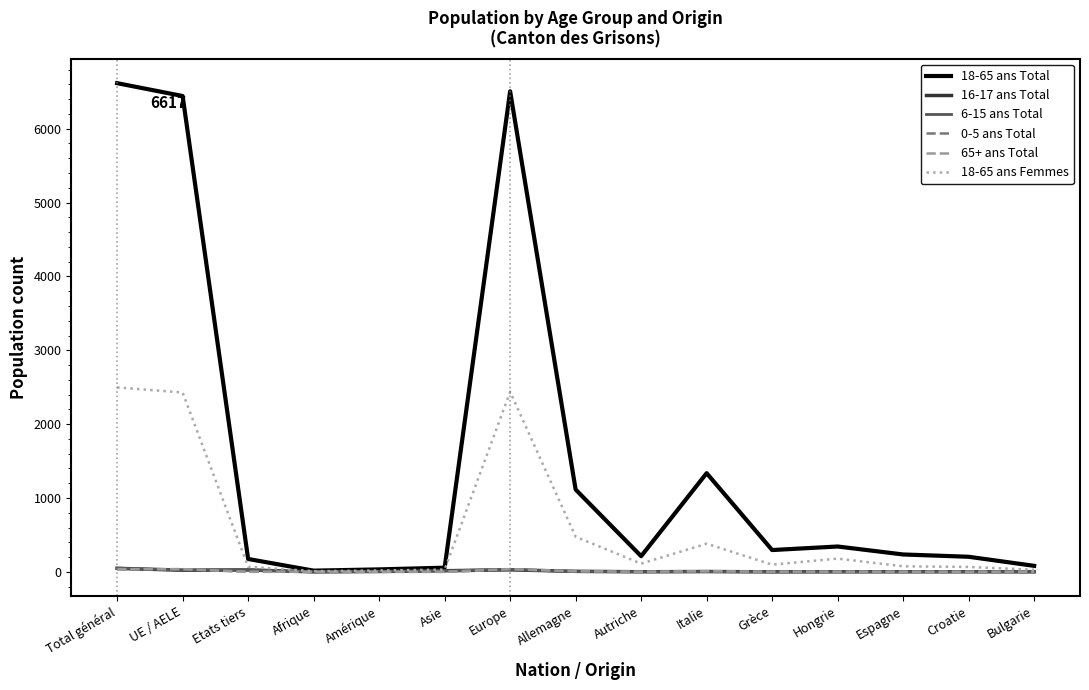

Is the value of 6-15 ans Total at Autriche greater than the value of 18-65 ans Femmes at Allemagne?

No